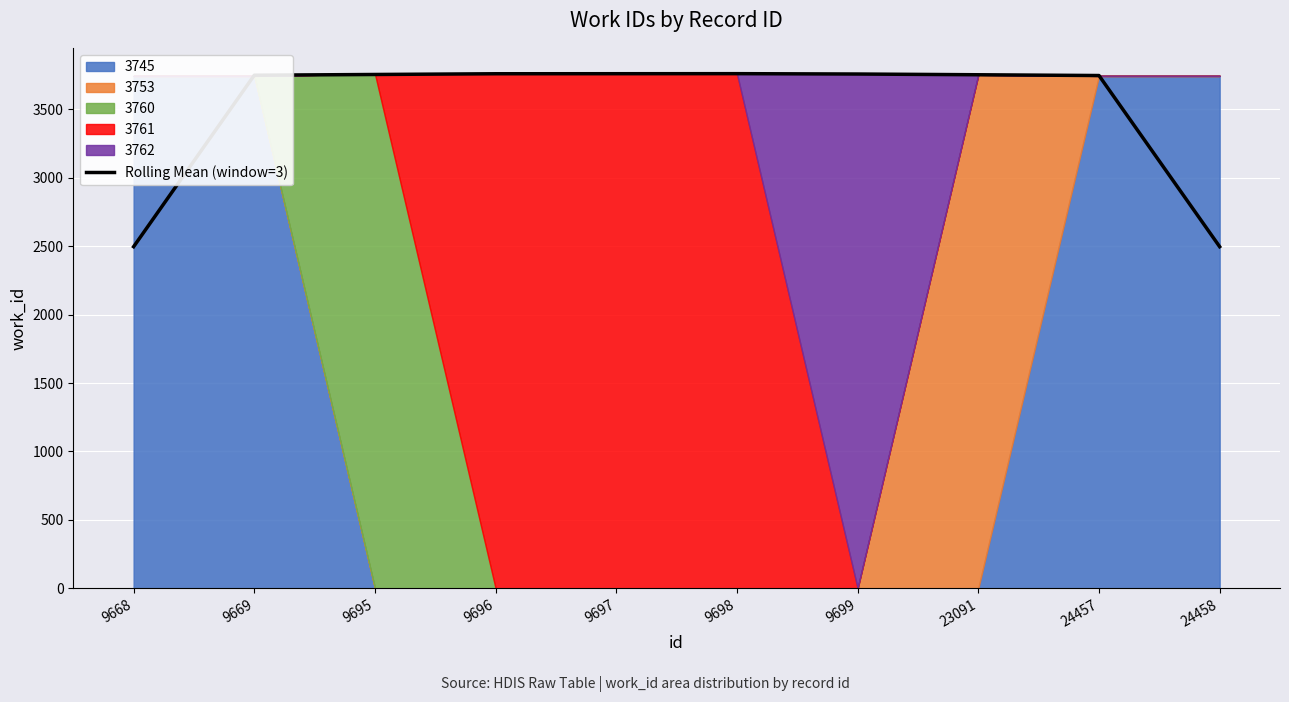

Rank the categories by value from highest to lowest.

9698, 9697, 9696, 9699, 9695, 23091, 9669, 24457, 9668, 24458